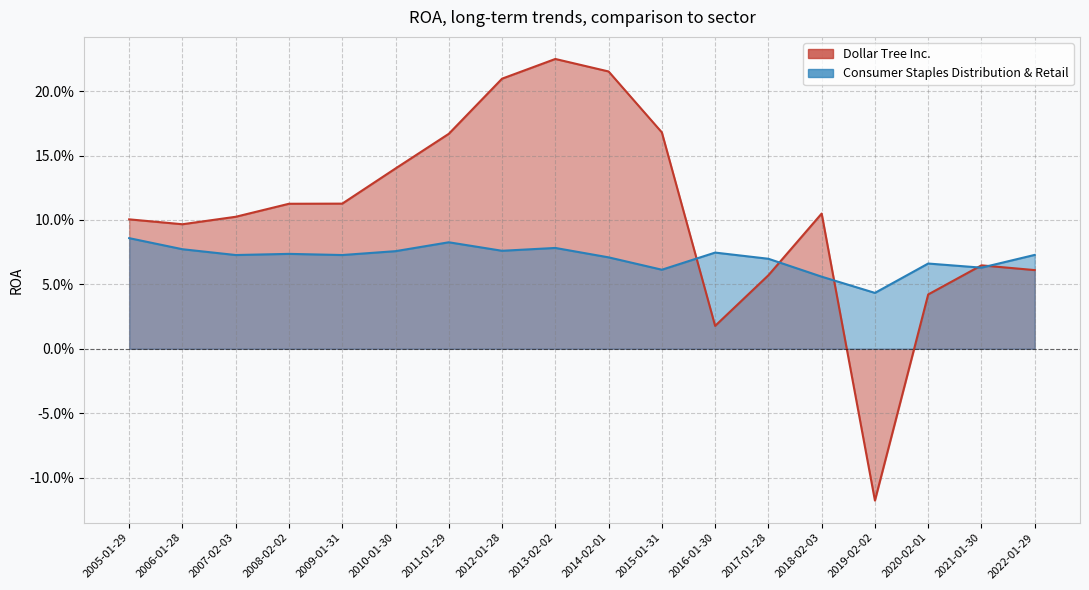

How many times do Consumer Staples Distribution & Retail and Dollar Tree Inc. cross each other?

5